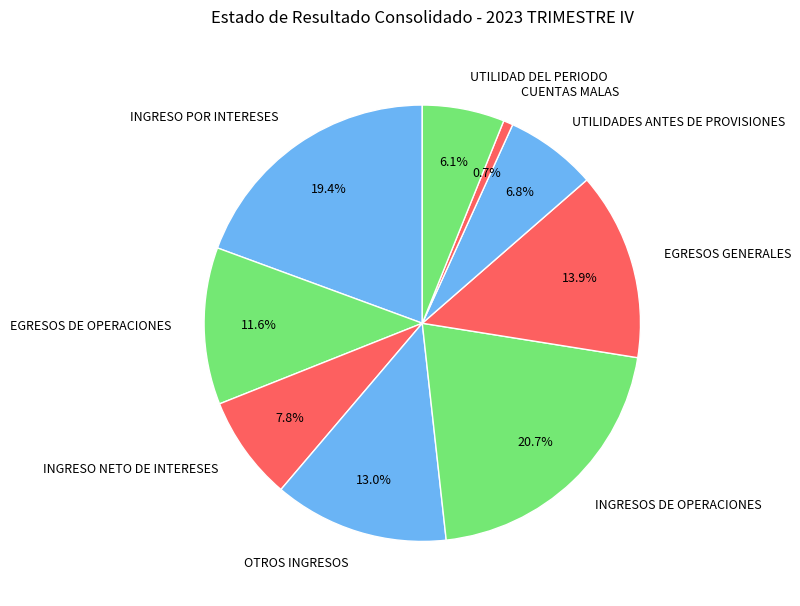

To the nearest percent, what is the difference between the largest and smallest slice percentages?

20%